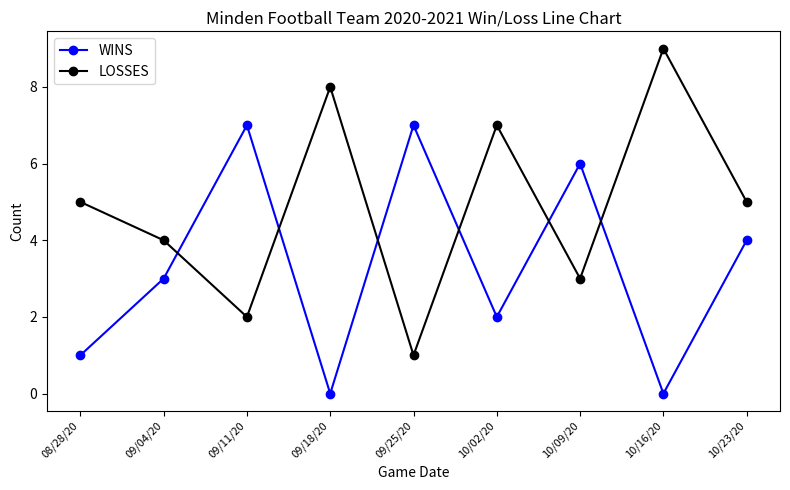

Count the number of categories in the chart.

9